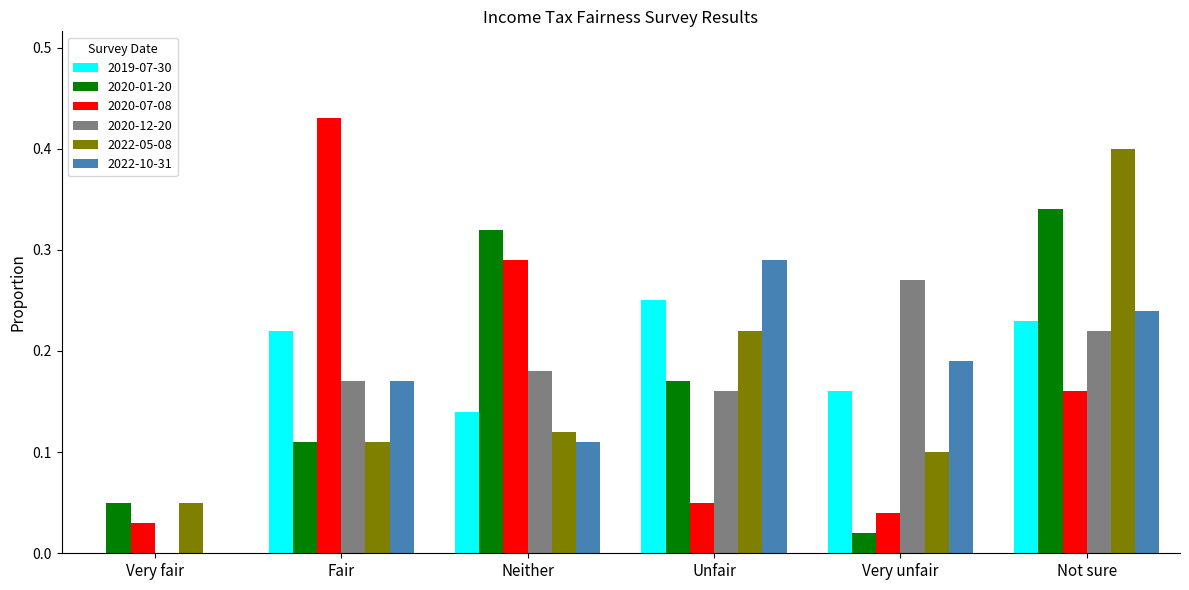

What is the sum of all 2019-07-30 values?

1.0